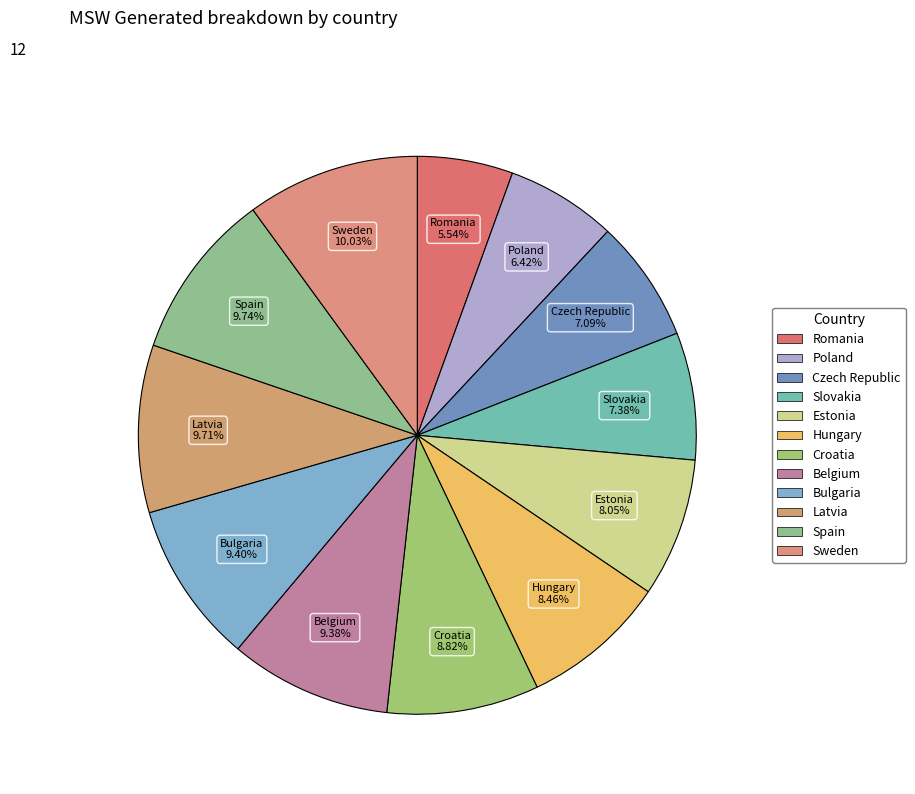

How much of the chart is everything except Sweden?

90.0%